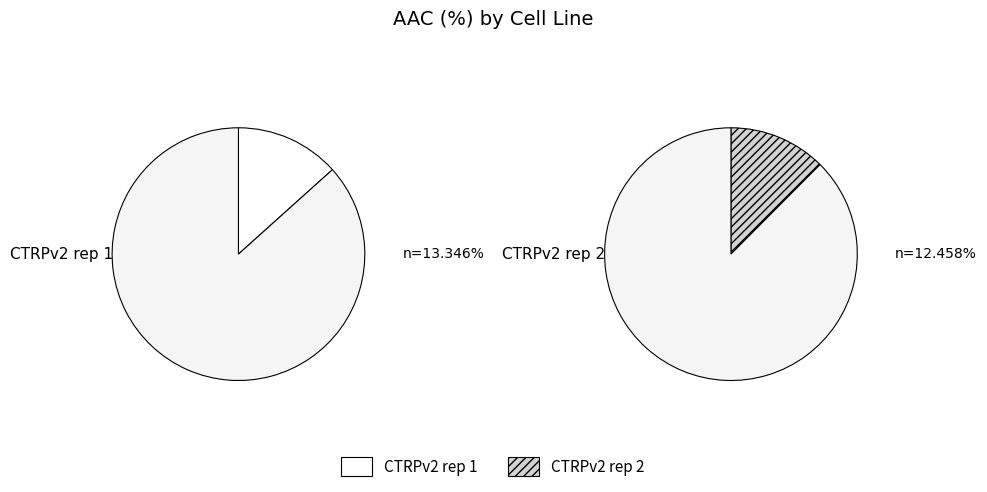

Rank the categories by value from highest to lowest.

CTRPv2 rep 1, CTRPv2 rep 2